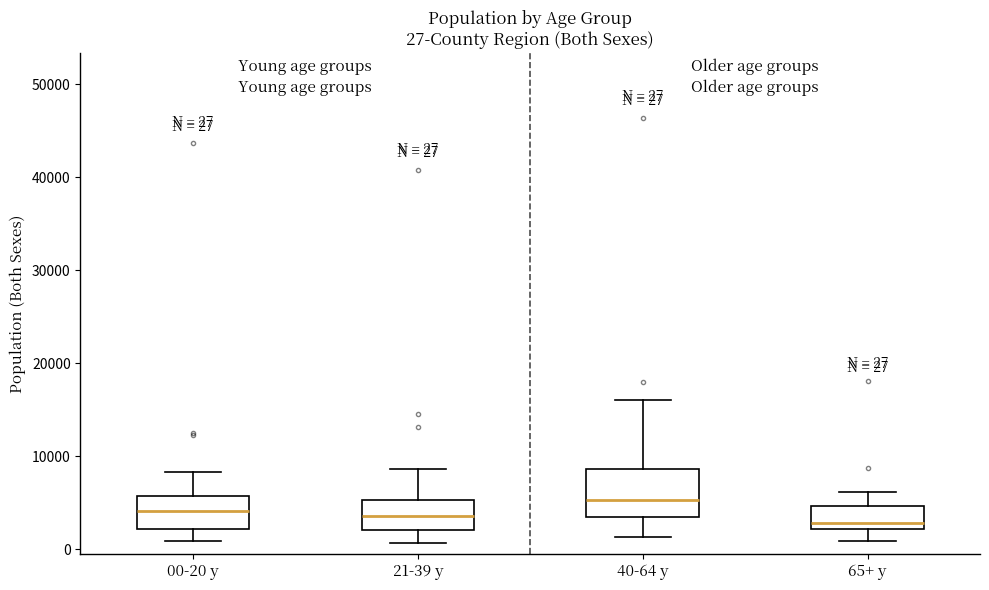

Comparing the boxes themselves (not the whiskers), which one is the tallest?

40-64 y